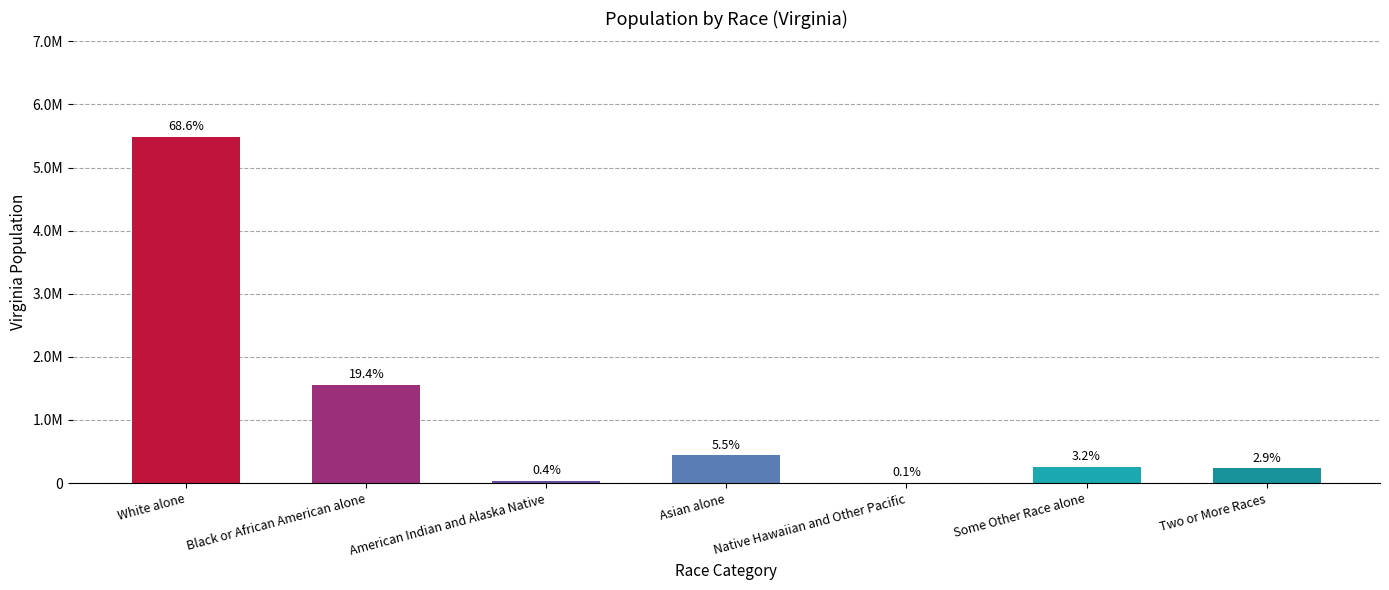

Rank the categories by value from highest to lowest.

White alone, Black or African American alone, Asian alone, Some Other Race alone, Two or More Races, American Indian and Alaska Native, Native Hawaiian and Other Pacific